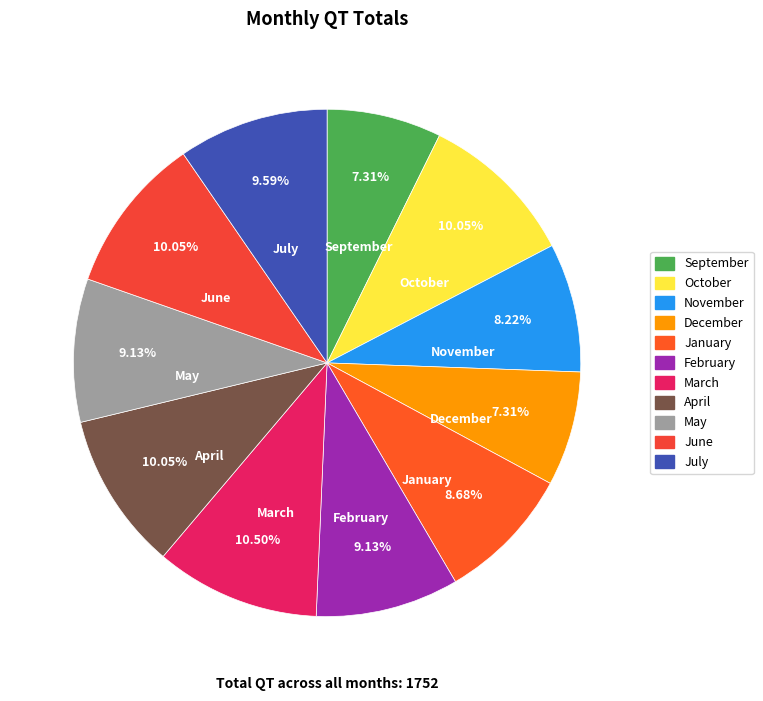

To the nearest percent, what percentage of the pie is October?

10%